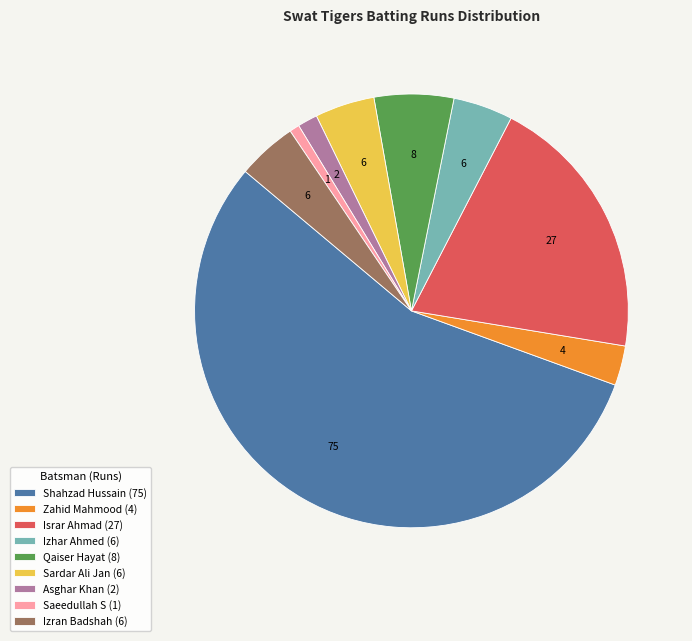

What is the majority slice?

Shahzad Hussain (75)